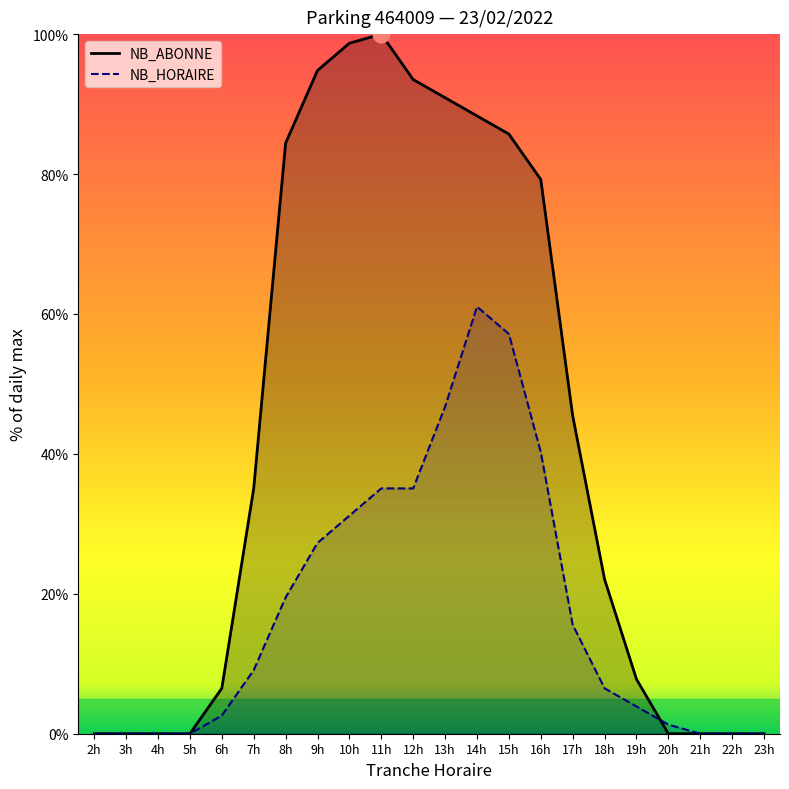

Which series ends up on top after the final intersection of NB_HORAIRE and NB_ABONNE?

NB_HORAIRE